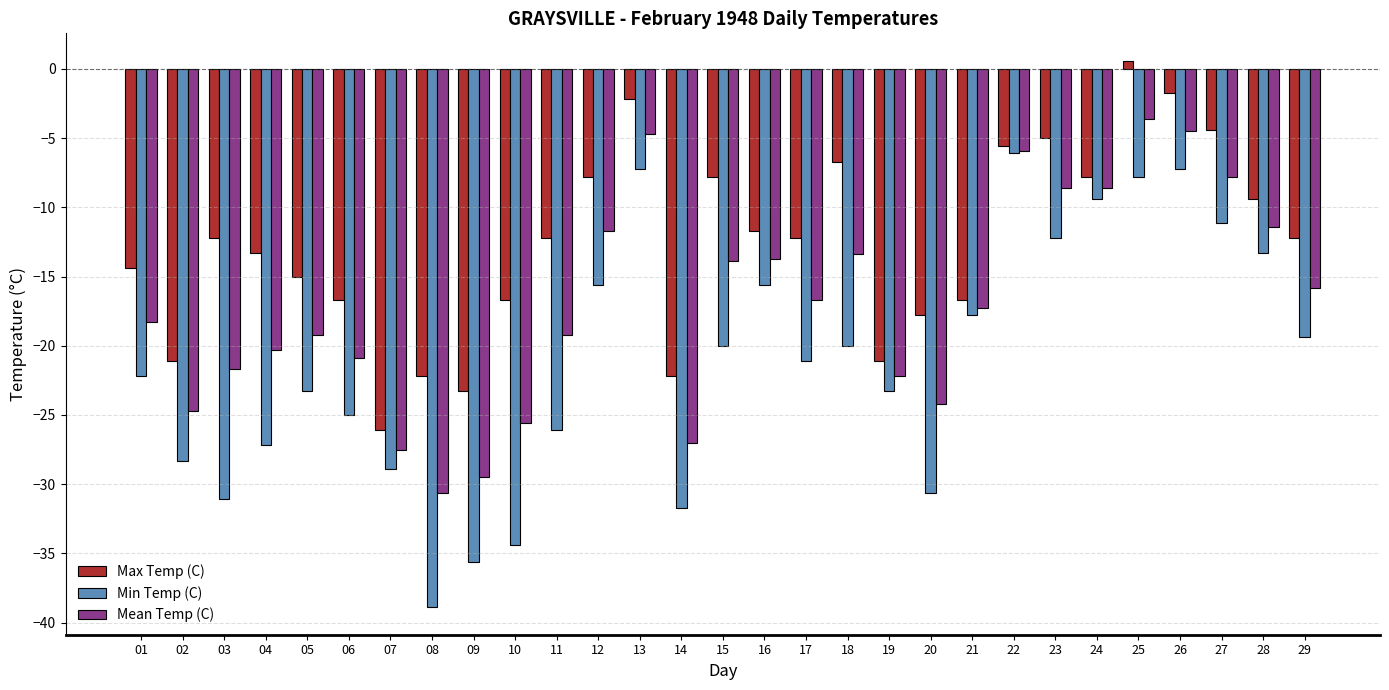

What is the sum of all Min Temp (C) values?

-610.4